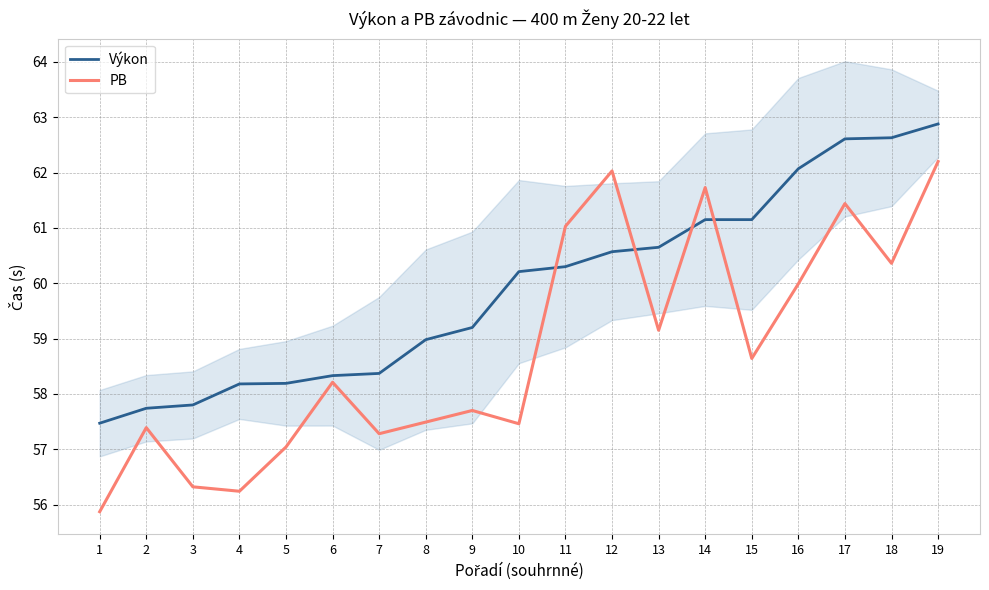

What are all the series names shown in the legend?

Výkon, PB